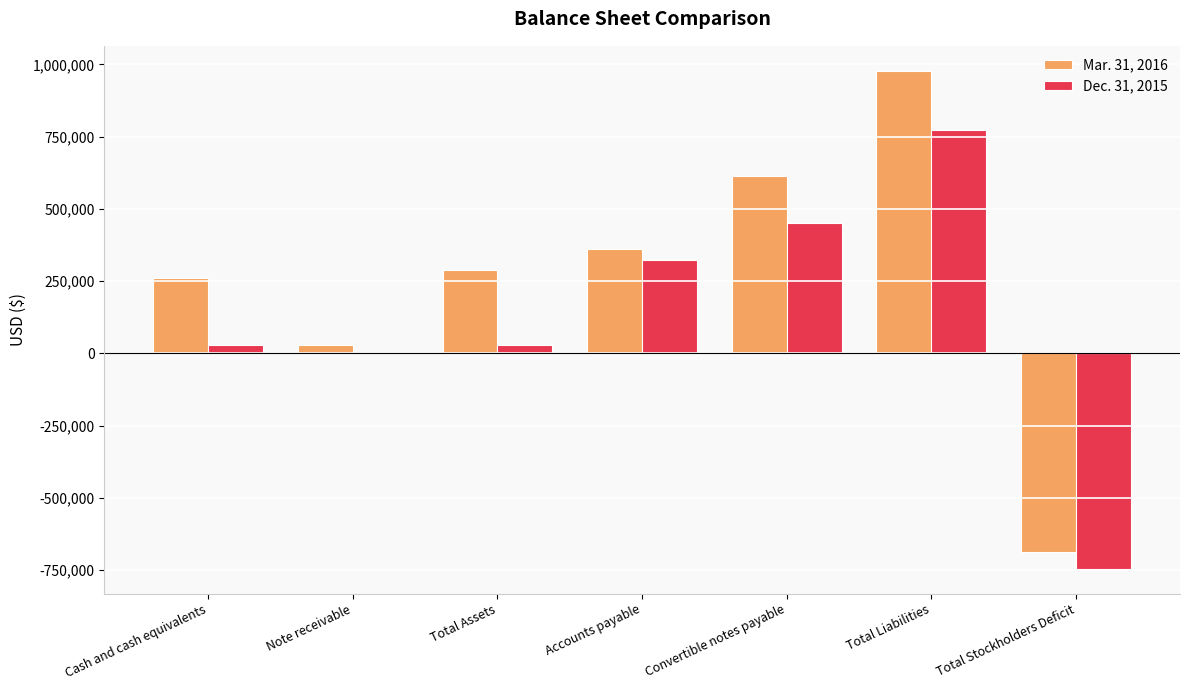

At which category is the sum across all series the highest?

Total Liabilities